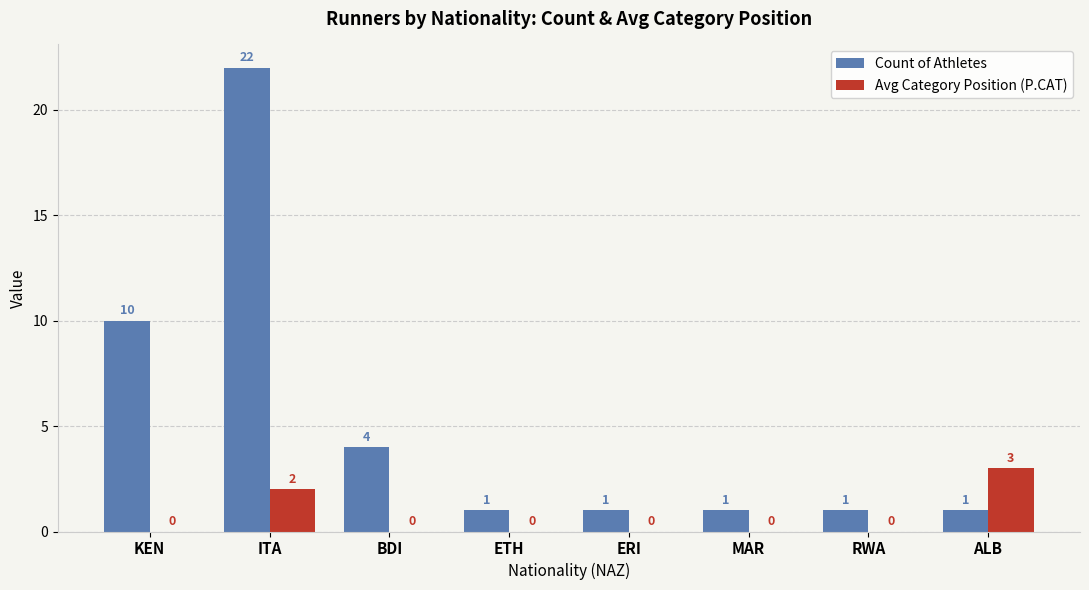

What is the sum of the Count of Athletes values at ITA and KEN?

32